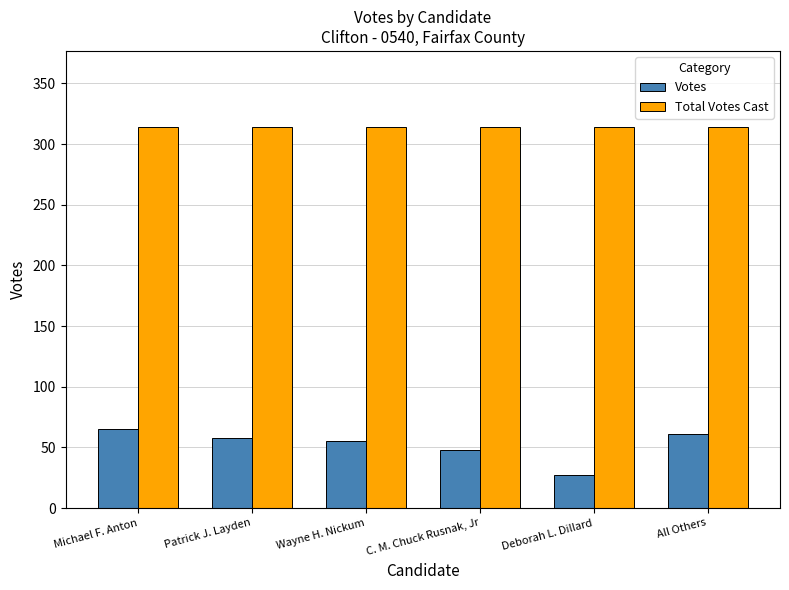

At how many categories does at least one series exceed 40?

6